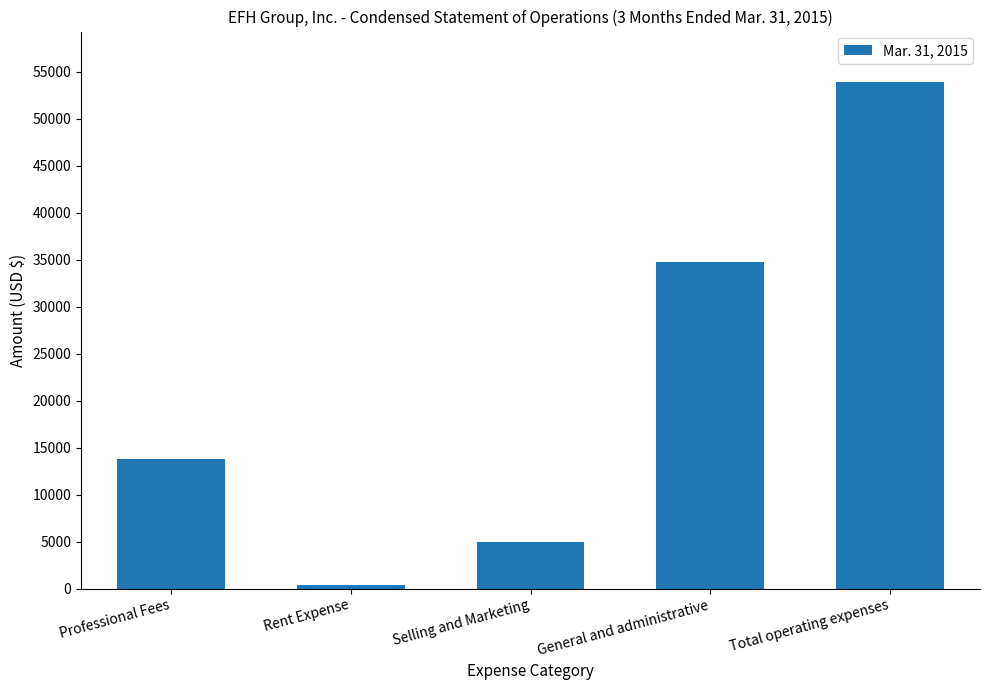

What is the change in value from Rent Expense to Selling and Marketing?

+4595